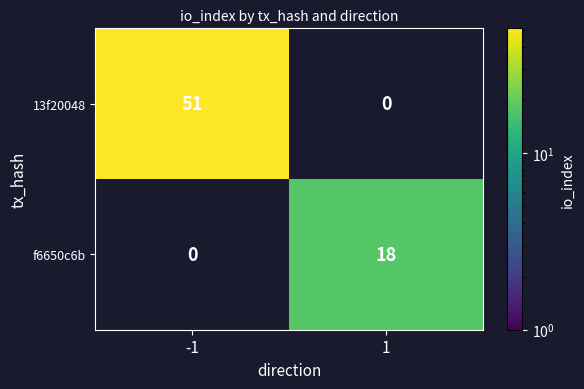

At how many categories does at least one series exceed 31?

1